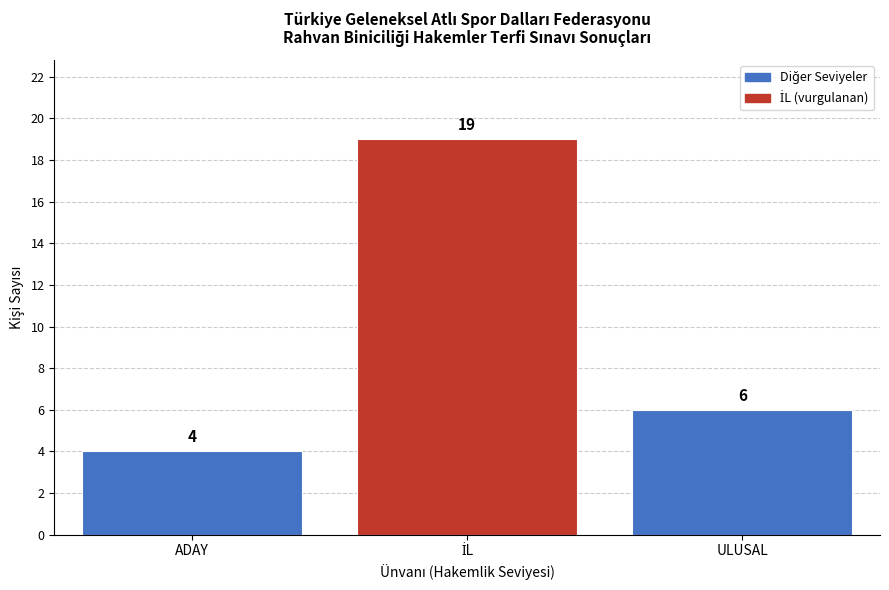

What is the label of the 3rd bar from the left?

ULUSAL